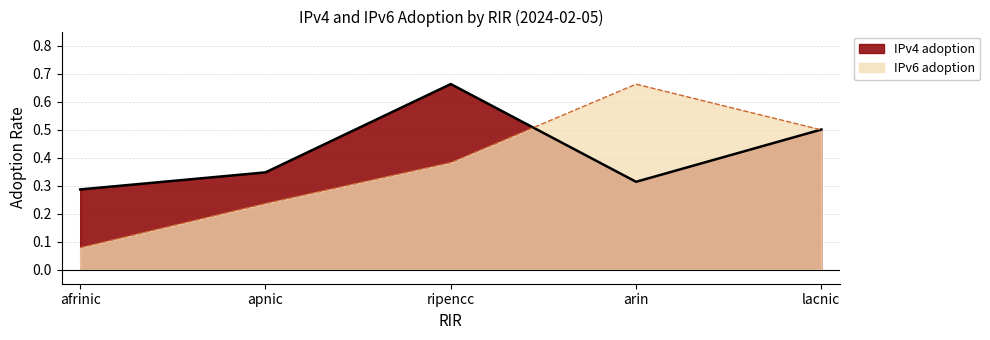

List the series in order of their peak value, lowest first.

IPv6 adoption, IPv4 adoption